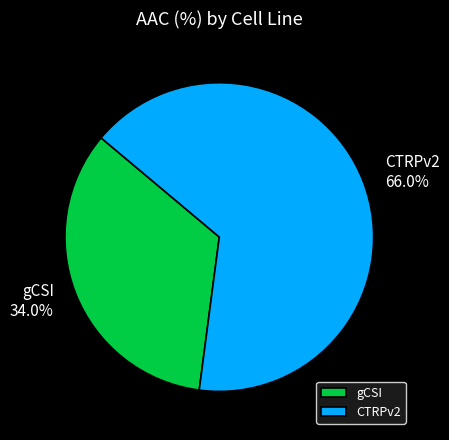

What percentage is the CTRPv2 slice, to the nearest percent?

66%